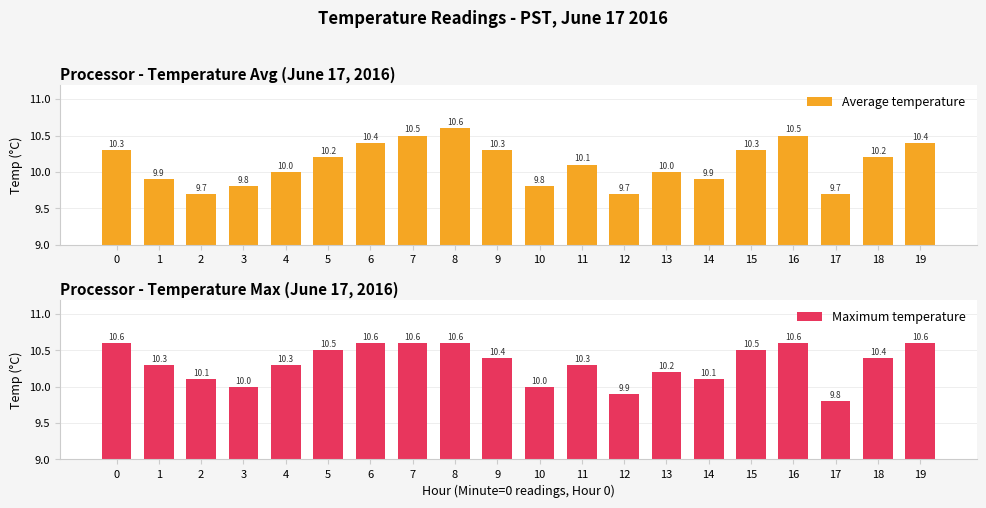

Which category has the lowest value in the Average temperature series?

2